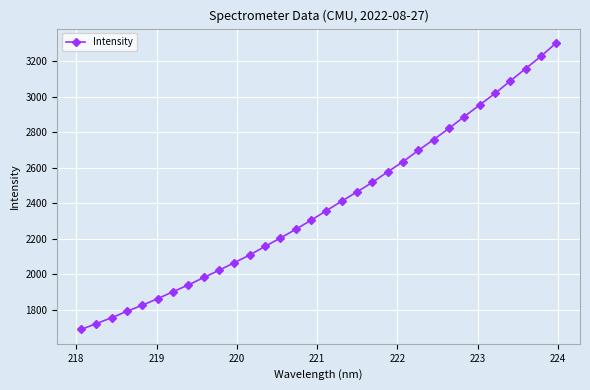

What is the smallest value displayed?

1689.0